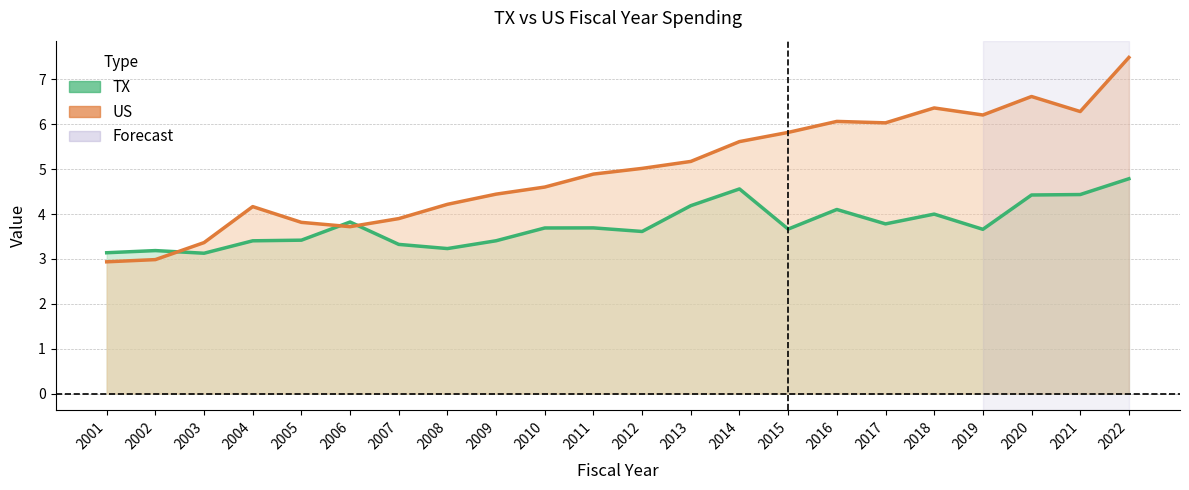

Is the value of TX at 2012 greater than the value of US at 2022?

No